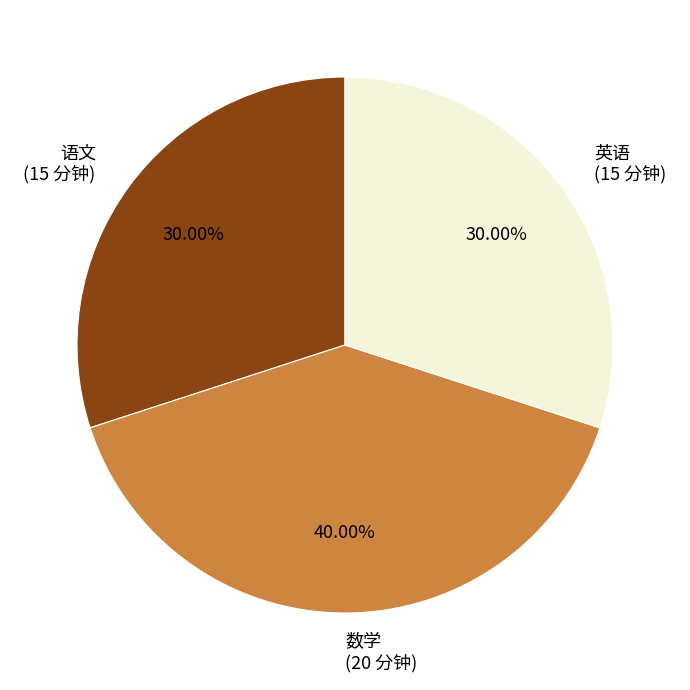

To the nearest percent, what portion does 语文 represent?

30%